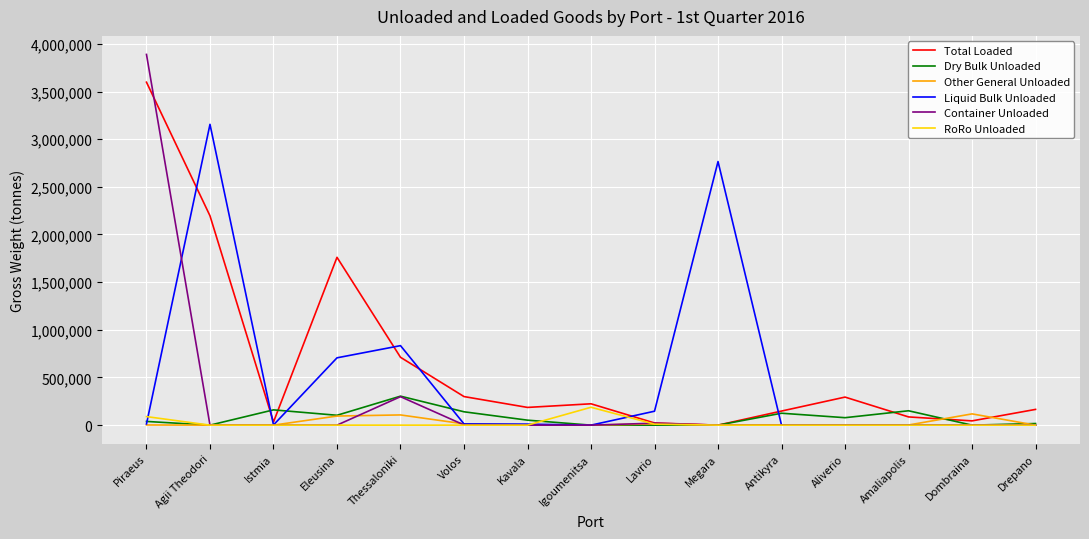

Is it true that Container Unloaded equals 0 at Agii Theodori?

True